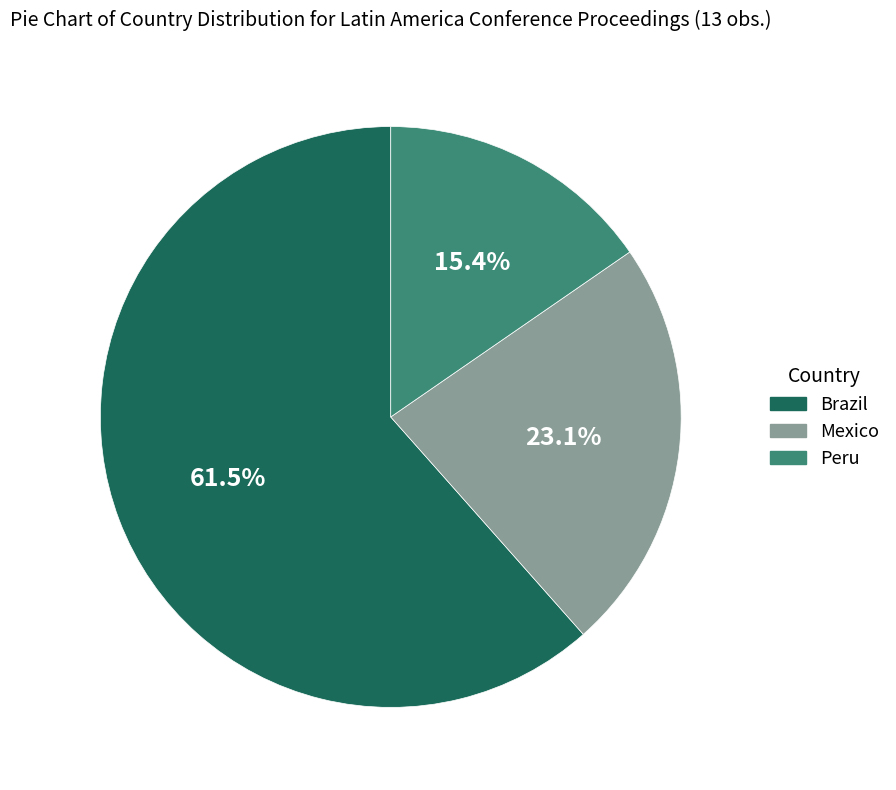

Which slice is the largest?

Brazil